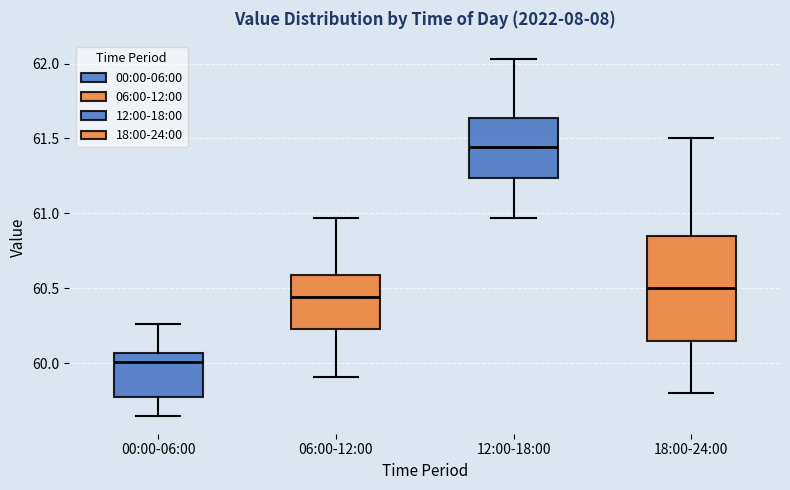

Which box is the tallest, from its lower edge to its upper edge?

18:00-24:00